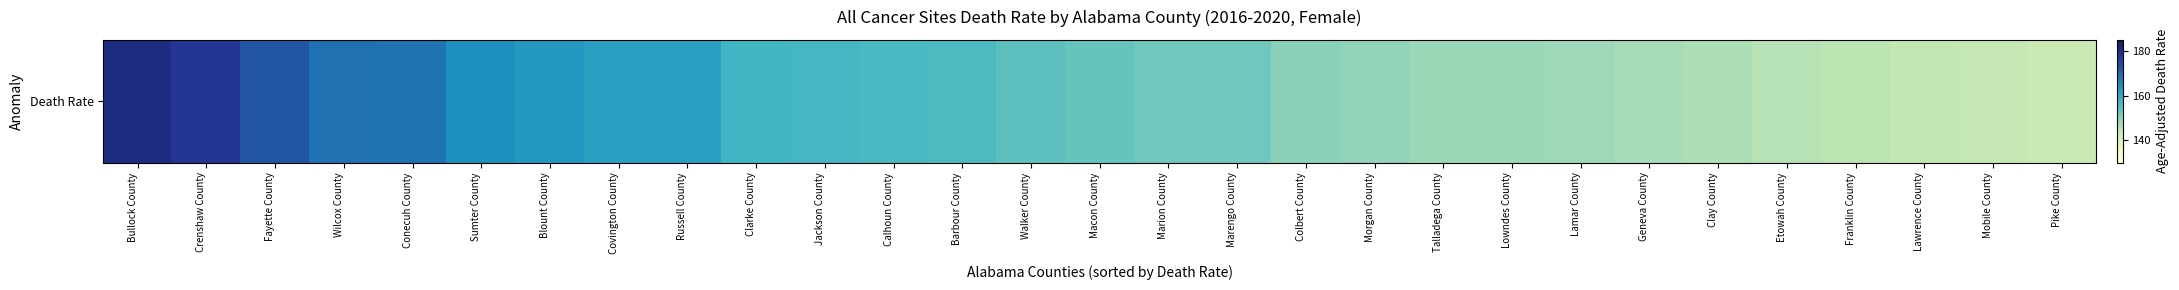

What is the difference between the values at Jackson County and Wilcox County?

11.5